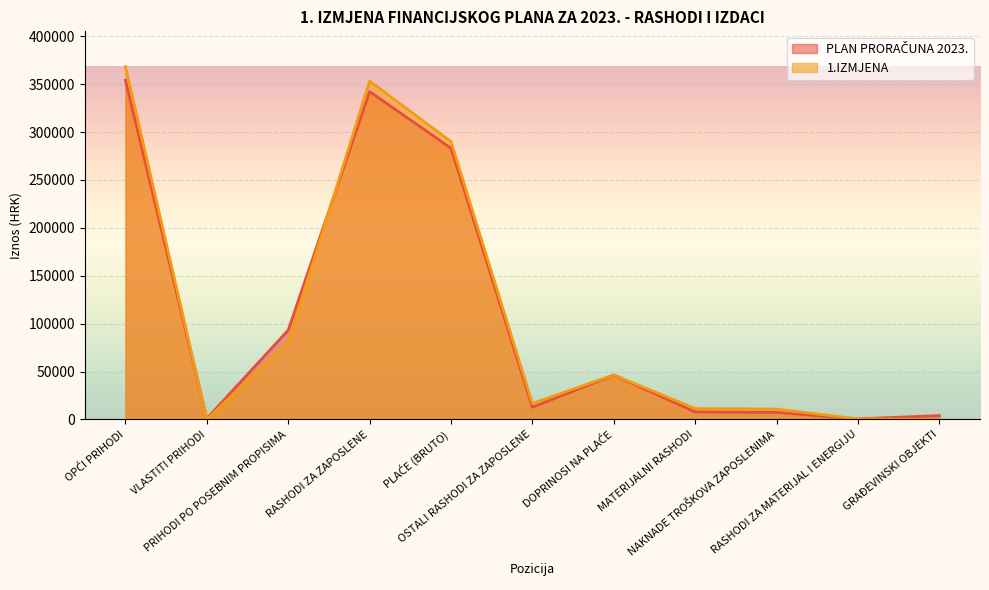

At RASHODI ZA MATERIJAL I ENERGIJU, list the series in order from largest to smallest.

PLAN PRORAČUNA 2023., 1.IZMJENA